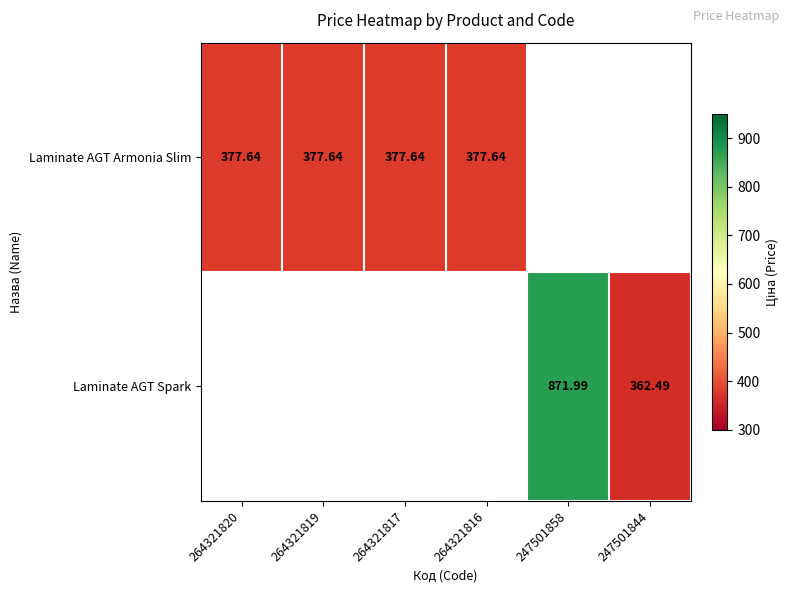

Is the value of Laminate AGT Spark at 247501858 greater than the value of Laminate AGT Armonia Slim at 264321816?

Yes